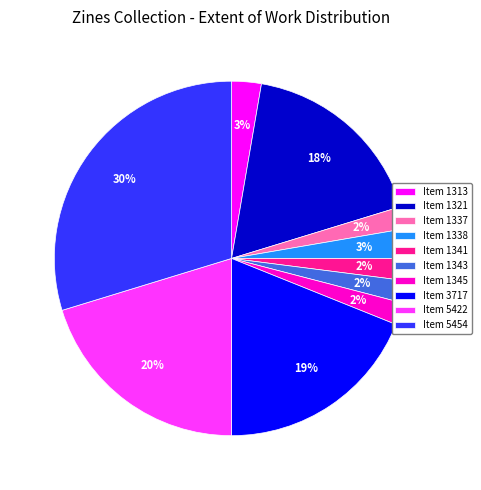

To the nearest percent, what is the difference between the largest and smallest slice percentages?

28%